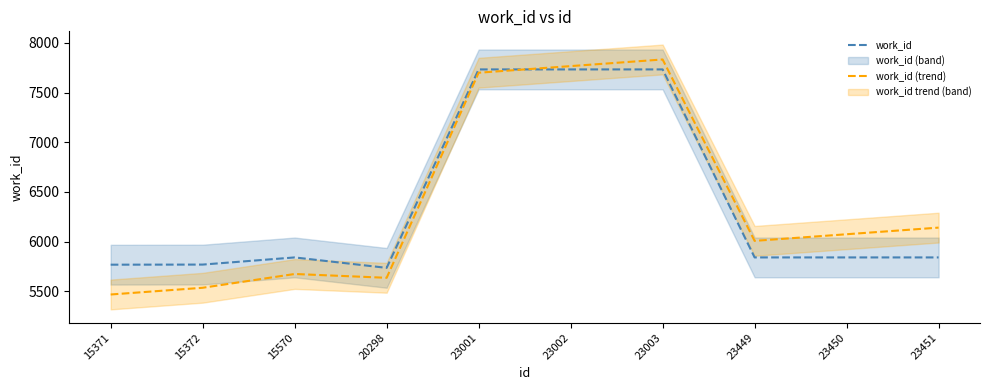

Rank the categories by work_id (trend) value from highest to lowest.

23003, 23002, 23001, 23451, 23450, 23449, 15570, 20298, 15372, 15371